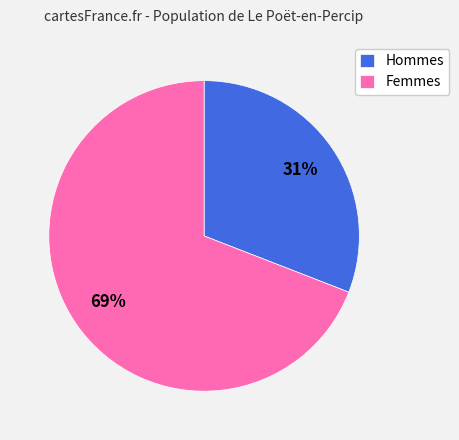

Count the number of slices in the pie.

2